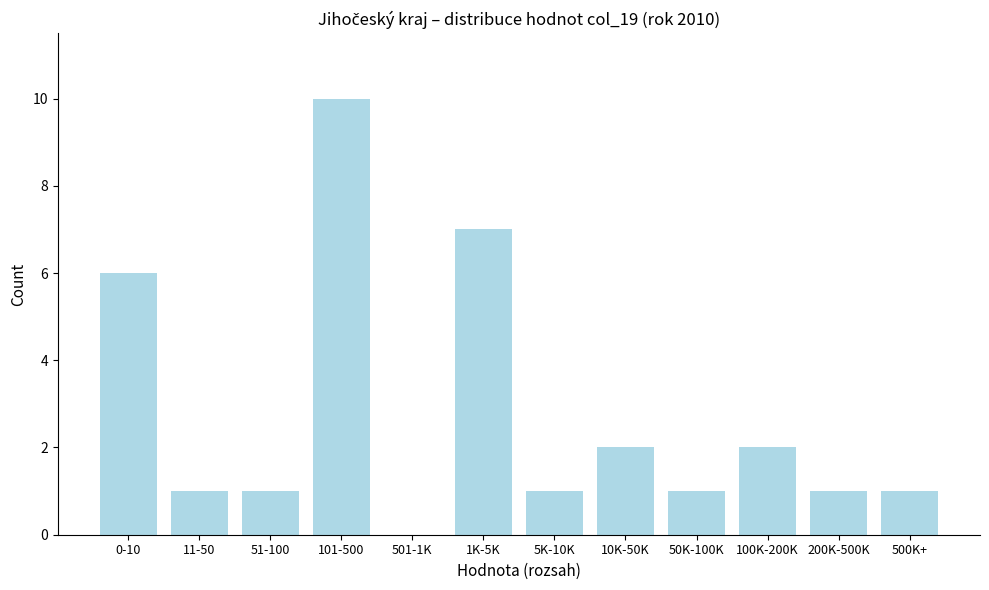

Reading right to left, what are all the values shown in this chart?

500K+=1	200K-500K=1	100K-200K=2	50K-100K=1	10K-50K=2	5K-10K=1	1K-5K=7	501-1K=0	101-500=10	51-100=1	11-50=1	0-10=6